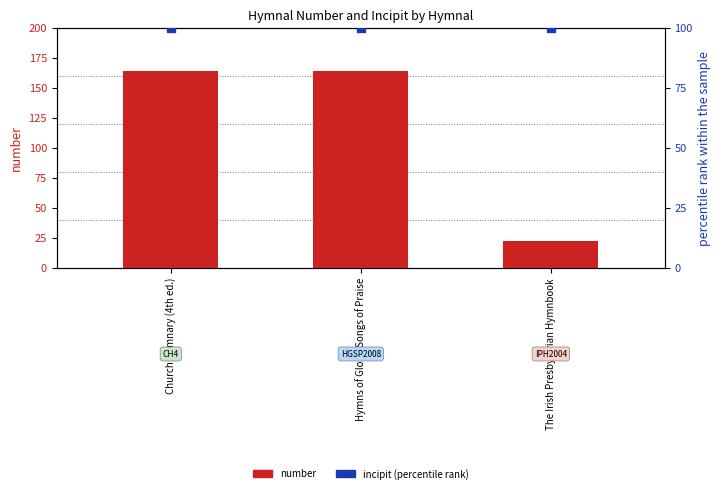

Which series has the largest total across all categories?

number